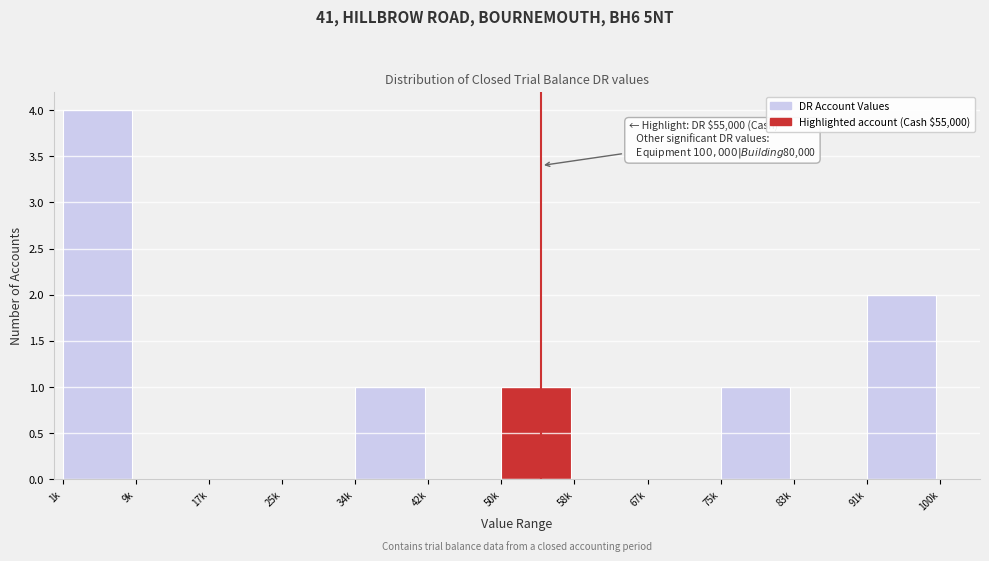

Reading left to right, extract all data points from this chart.

1k=4	9k=0	17k=0	25k=0	34k=1	42k=0	50k=1	58k=0	67k=0	75k=1	83k=0	91k=2